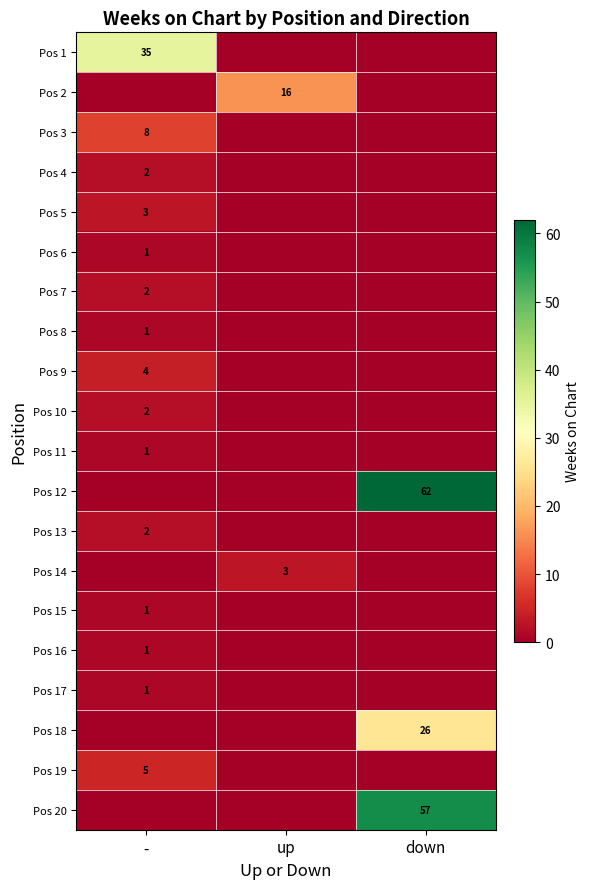

Is it true that Pos 19 equals 5 at -?

True